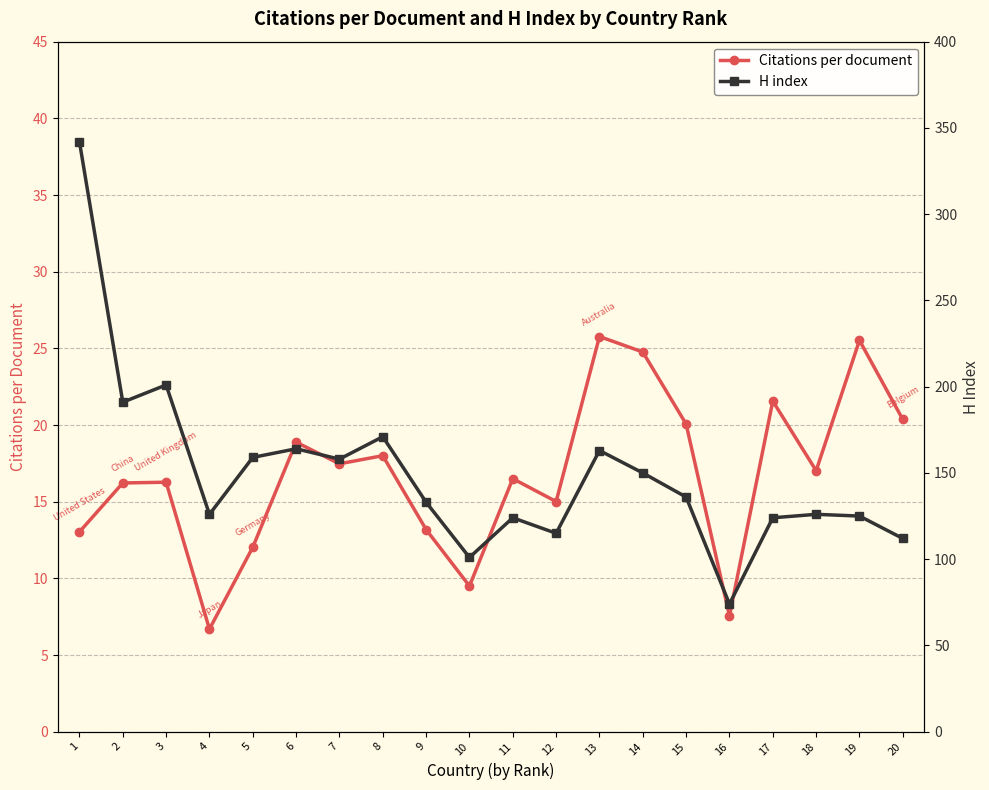

At which label is H index closest to 208?

3